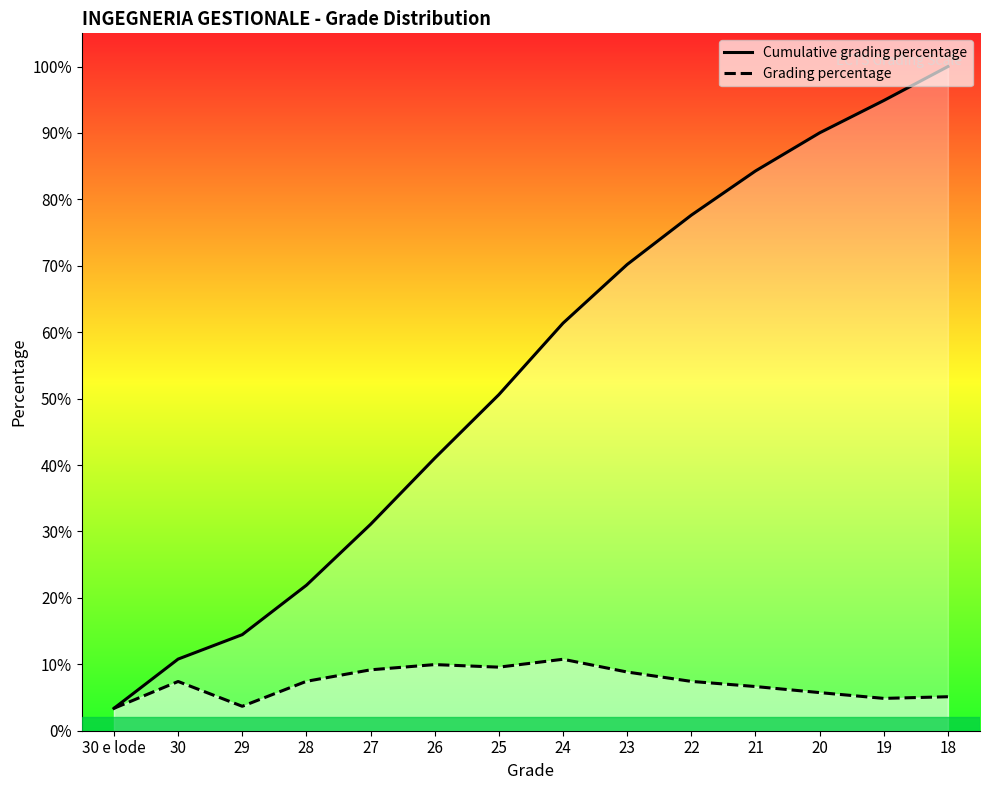

True or false: Grading percentage and Cumulative grading percentage cross at least once.

False